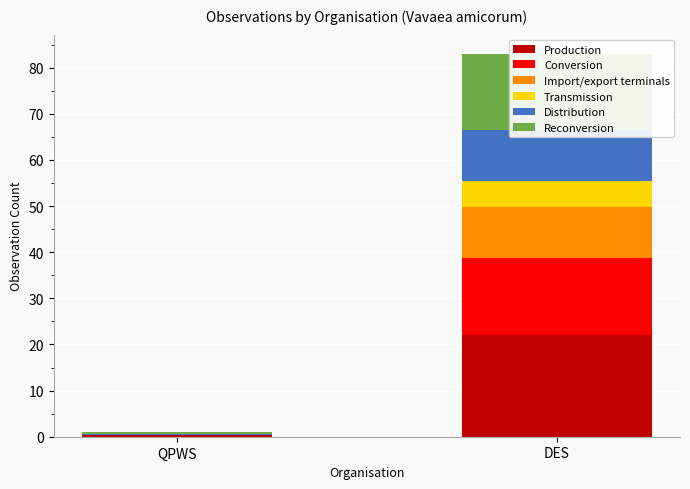

List the series in order of their peak value, lowest first.

Transmission, Import/export terminals, Distribution, Conversion, Reconversion, Production